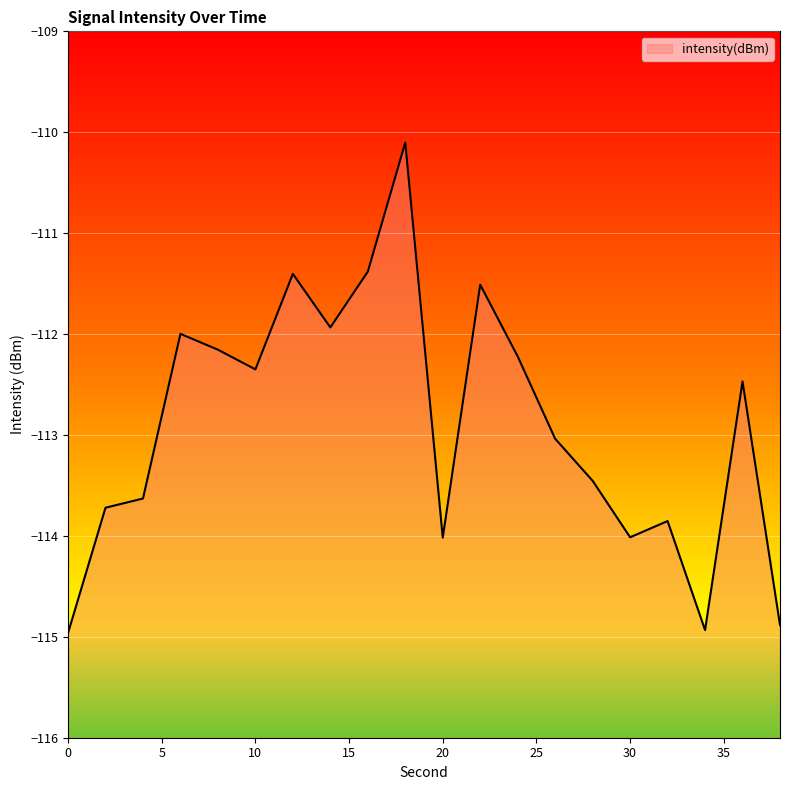

At which category does the data reach its first local valley?

10